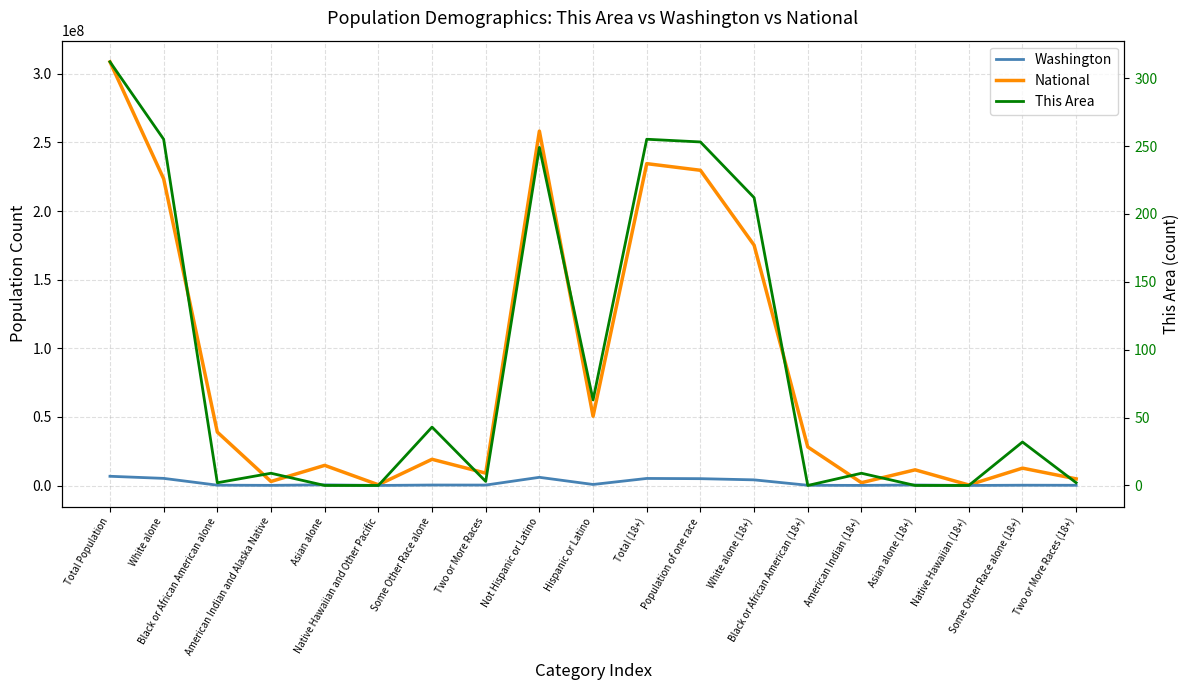

Reading left to right, transcribe all the data shown in this chart.

Washington: Total Population=6724540	White alone=5196362	Black or African American alone=240042	American Indian and Alaska Native=103869	Asian alone=481067	Native Hawaiian and Other Pacific=40475	Some Other Race alone=349799	Two or More Races=312926	Not Hispanic or Latino=5968750	Hispanic or Latino=755790	Total (18+)=5143186	Population of one race=4984202	White alone (18+)=4113056	Black or African American (18+)=174258	American Indian (18+)=73523	Asian alone (18+)=377550	Native Hawaiian (18+)=27608	Some Other Race alone (18+)=218207	Two or More Races (18+)=158984
National: Total Population=308745538	White alone=223553265	Black or African American alone=38929319	American Indian and Alaska Native=2932248	Asian alone=14674252	Native Hawaiian and Other Pacific=540013	Some Other Race alone=19107368	Two or More Races=9009073	Not Hispanic or Latino=258267944	Hispanic or Latino=50477594	Total (18+)=234564071	Population of one race=229723394	White alone (18+)=175134916	Black or African American (18+)=28088003	American Indian (18+)=2043876	Asian alone (18+)=11422616	Native Hawaiian (18+)=382409	Some Other Race alone (18+)=12651574	Two or More Races (18+)=4840677
This Area: Total Population=312	White alone=255	Black or African American alone=2	American Indian and Alaska Native=9	Asian alone=0	Native Hawaiian and Other Pacific=0	Some Other Race alone=43	Two or More Races=3	Not Hispanic or Latino=249	Hispanic or Latino=63	Total (18+)=255	Population of one race=253	White alone (18+)=212	Black or African American (18+)=0	American Indian (18+)=9	Asian alone (18+)=0	Native Hawaiian (18+)=0	Some Other Race alone (18+)=32	Two or More Races (18+)=2